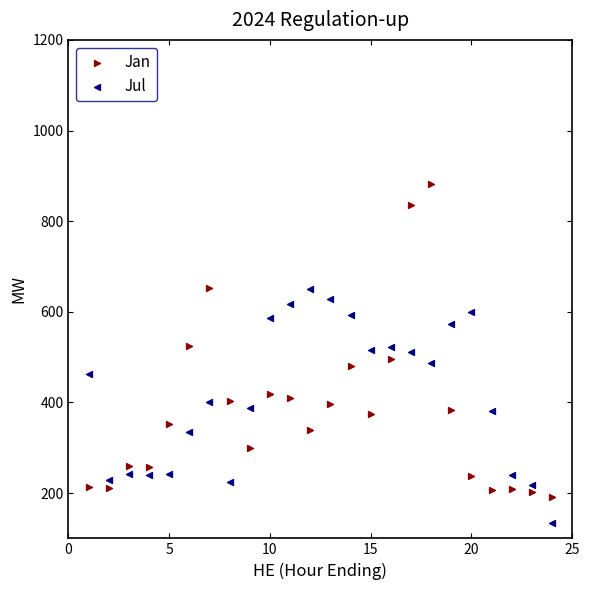

Which series reaches the minimum Y coordinate?

Jul